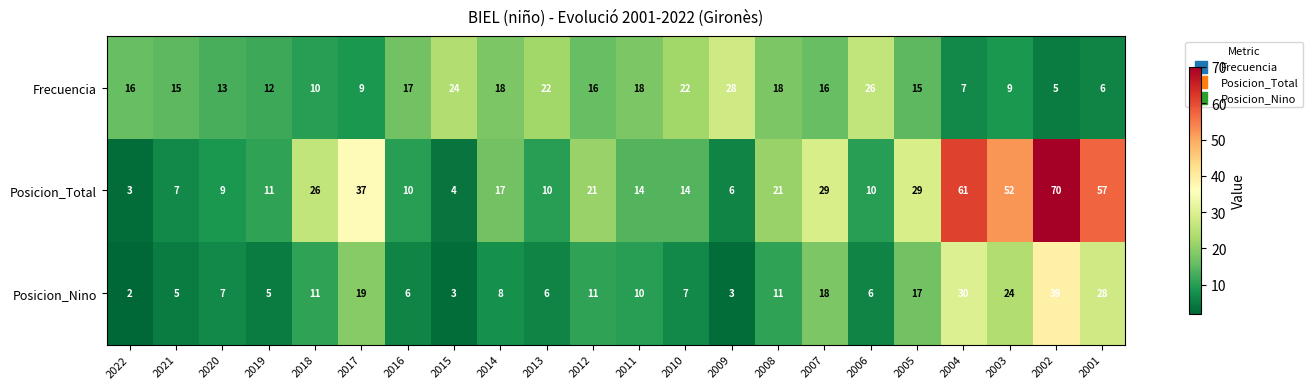

What is the difference between the maximum and minimum values in the Frecuencia series?

23